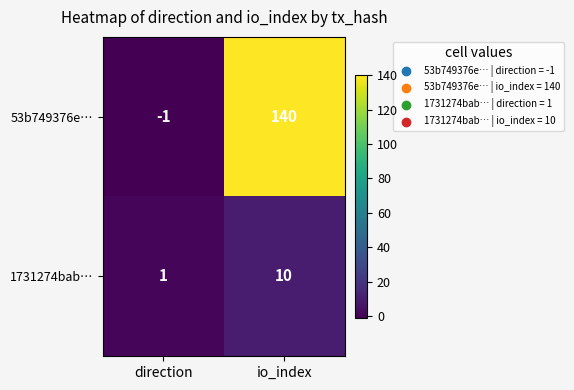

Read the 53b749376e… value at io_index.

140